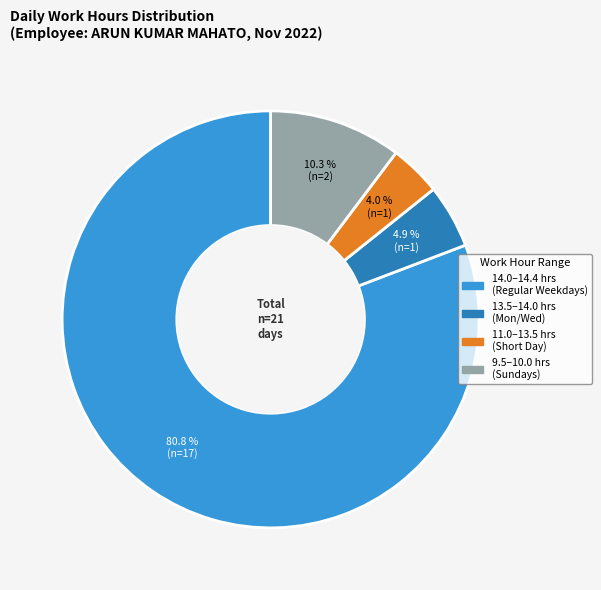

Is there a majority slice in this chart?

Yes